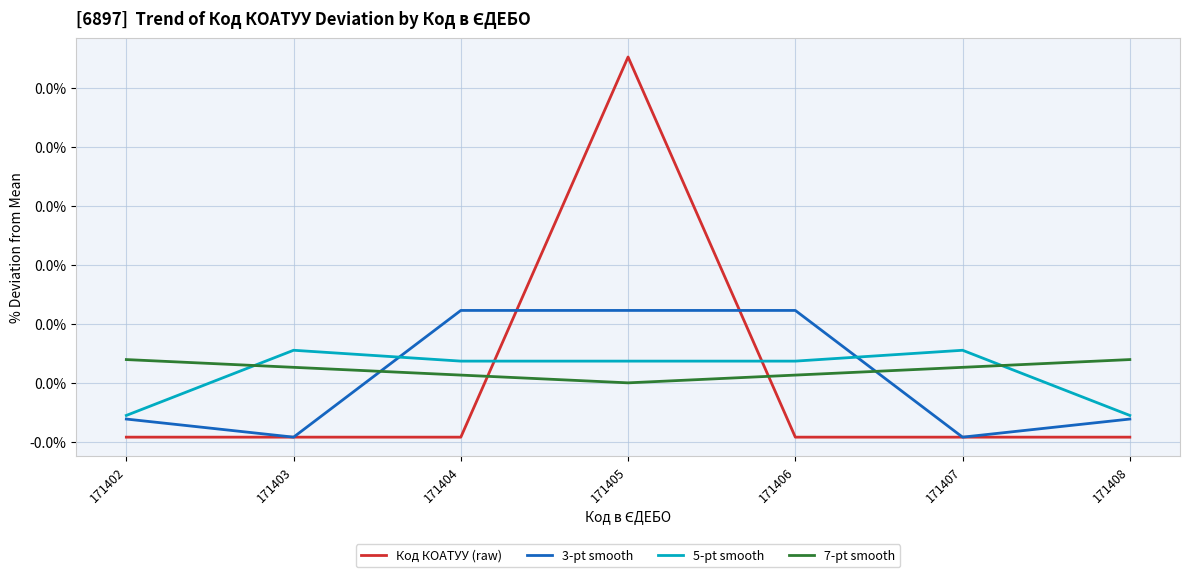

Which series has the largest range (max minus min)?

Код КОАТУУ (raw)